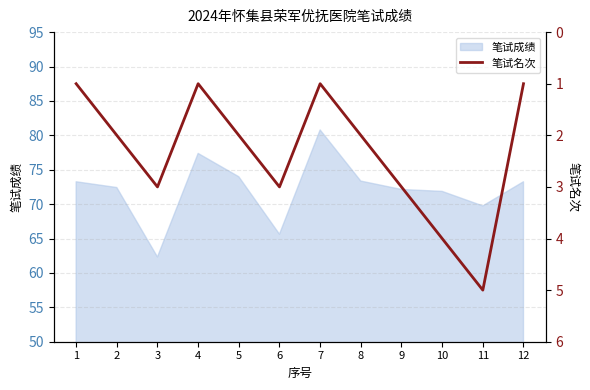

Where does the data first go above 2?

3